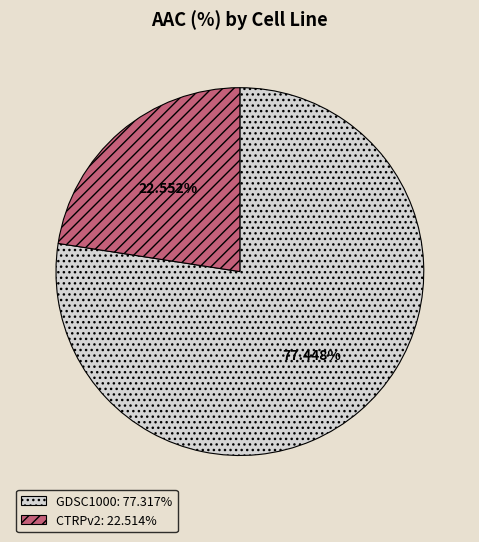

What is the largest slice in the pie chart?

GDSC1000